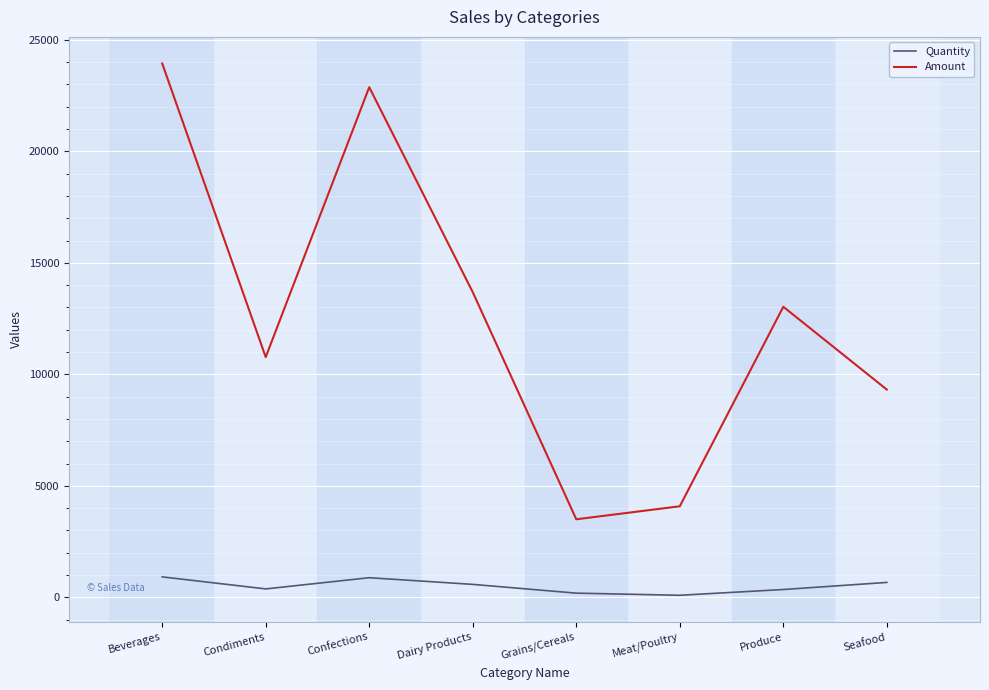

At Dairy Products, list the series in order from smallest to largest.

Quantity, Amount